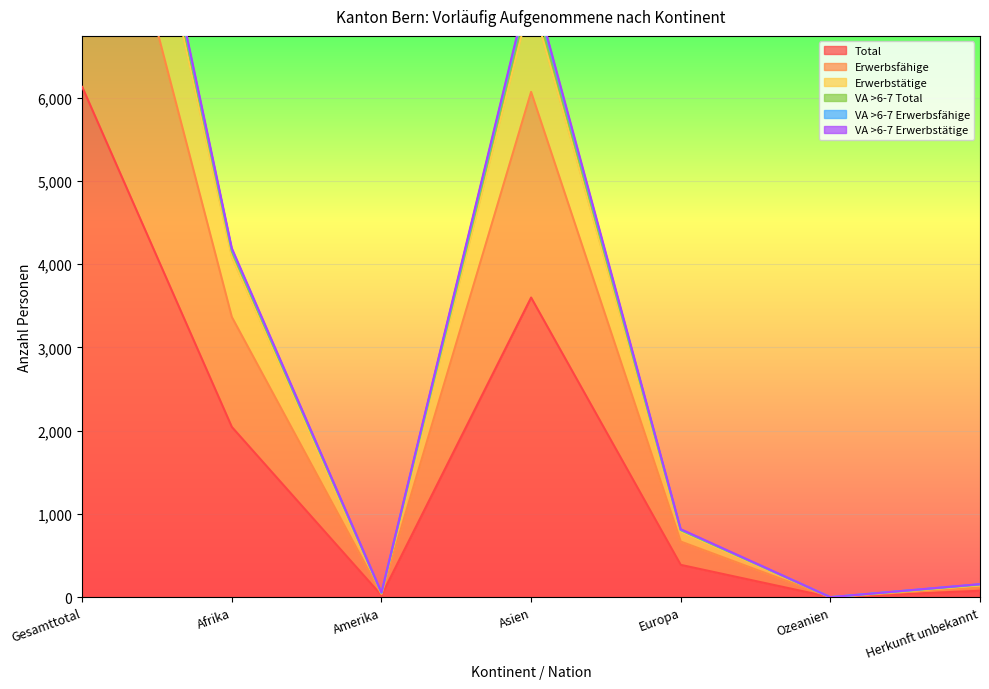

The value of VA >6-7 Erwerbstätige at Herkunft unbekannt is 65. True or false?

False